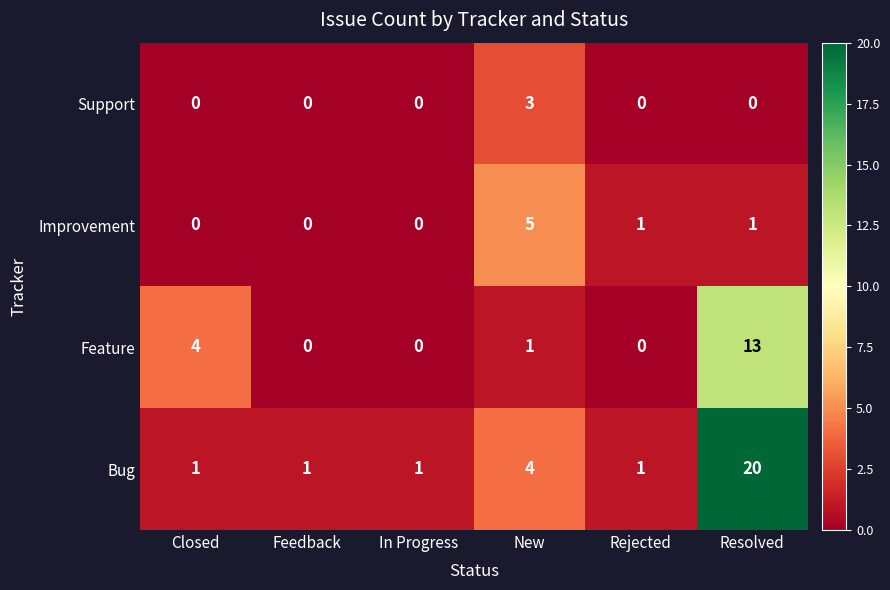

At which label does Feature reach its peak?

Resolved